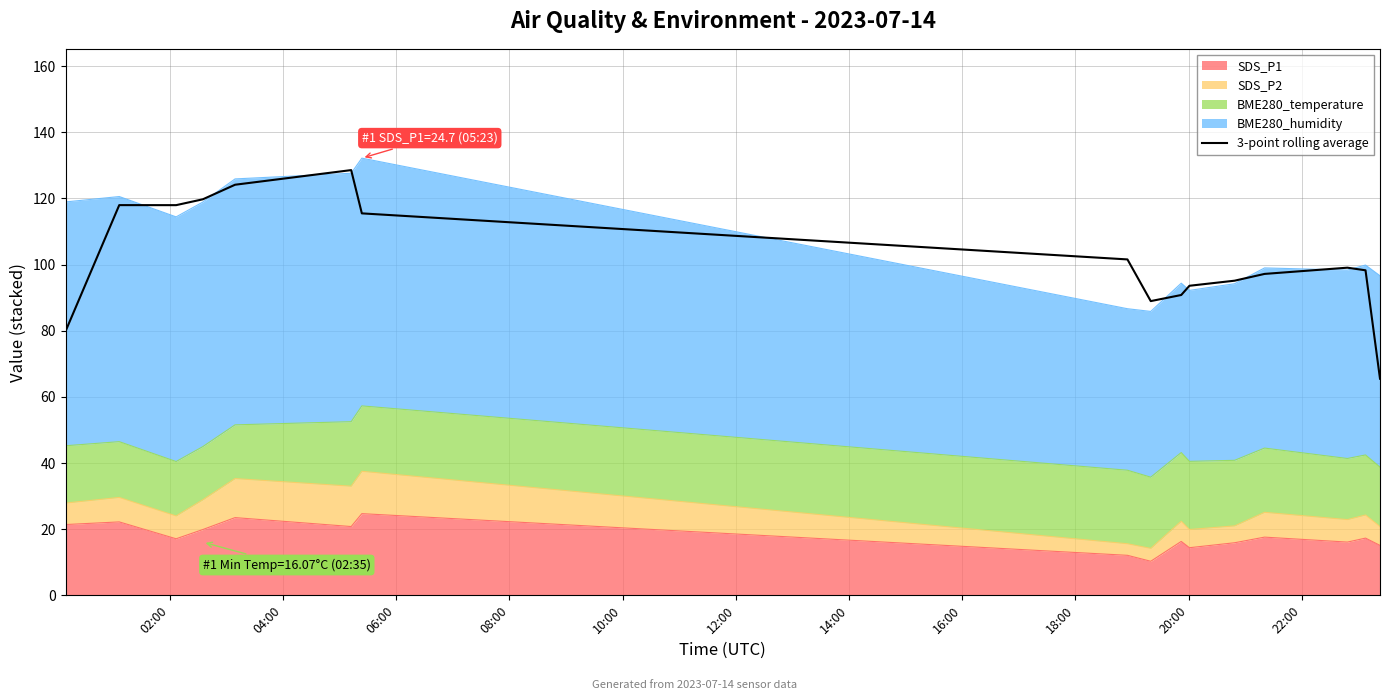

What is the maximum value shown in the chart?

128.6